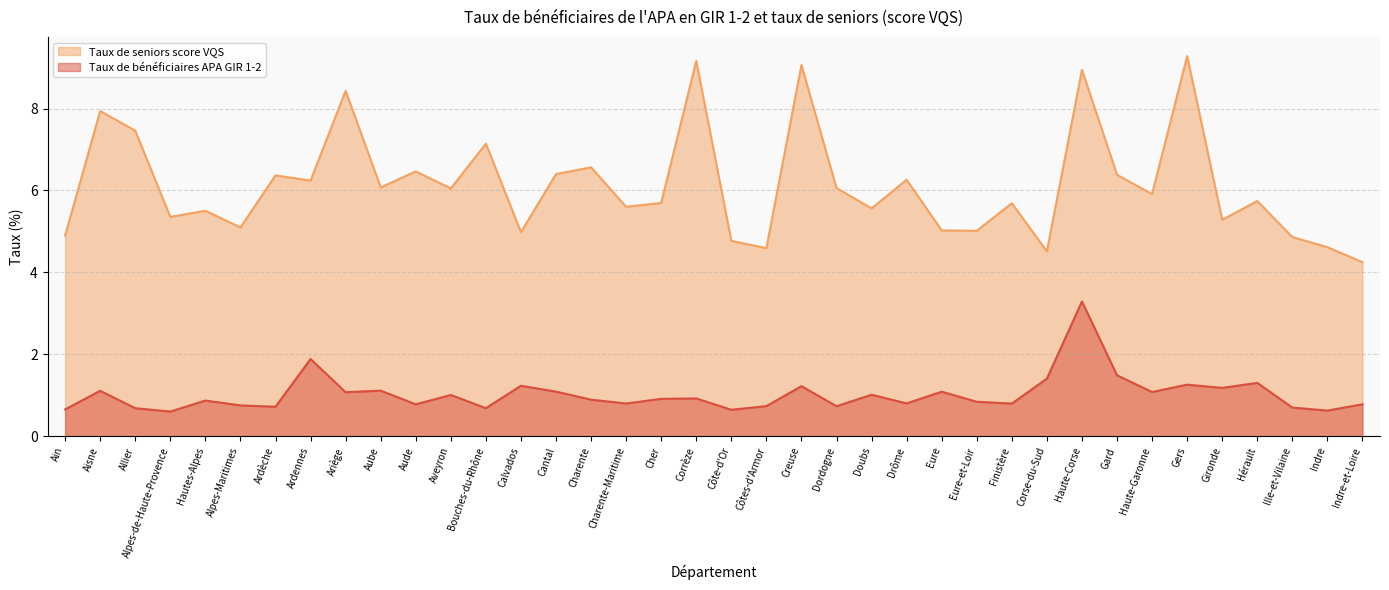

Rank the series by their maximum value, from highest to lowest.

Taux de seniors score VQS, Taux de bénéficiaires APA GIR 1-2